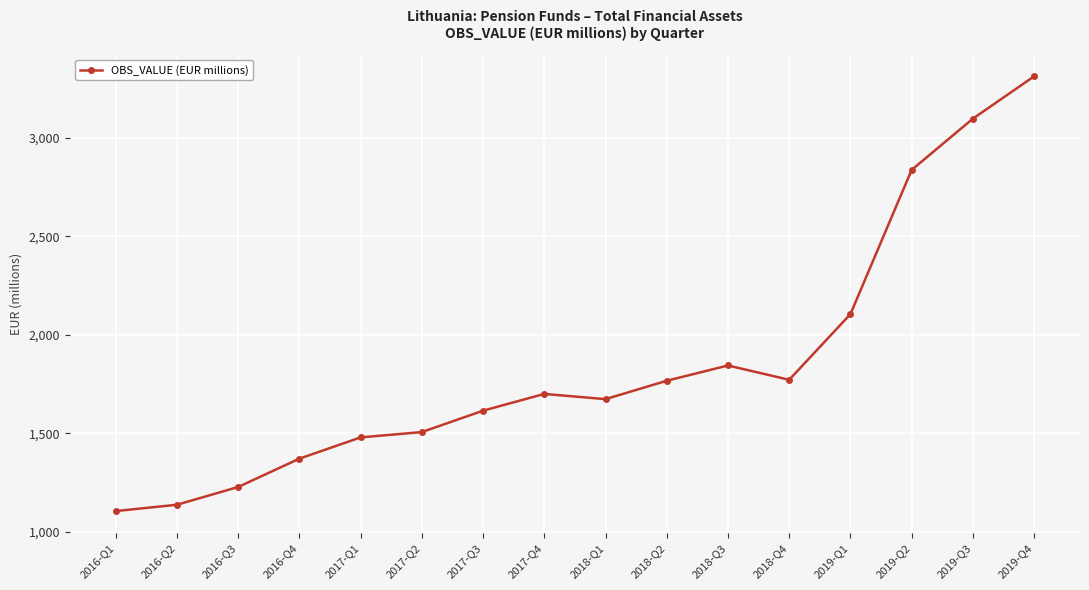

What is the ratio of the value at 2017-Q2 to the value at 2016-Q1?

1.4